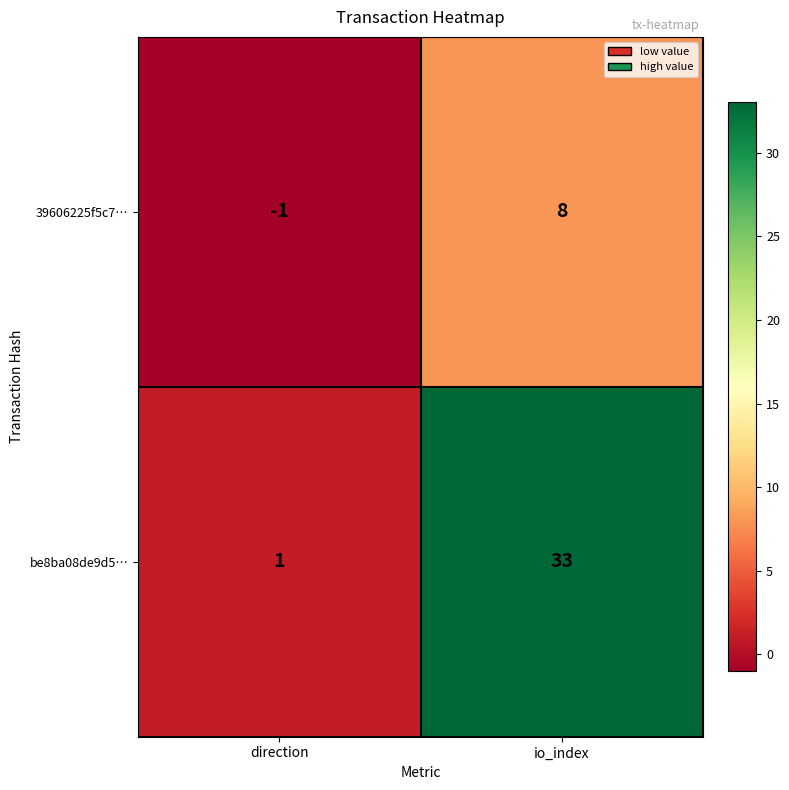

At direction, list the series in order from smallest to largest.

39606225f5c7…, be8ba08de9d5…